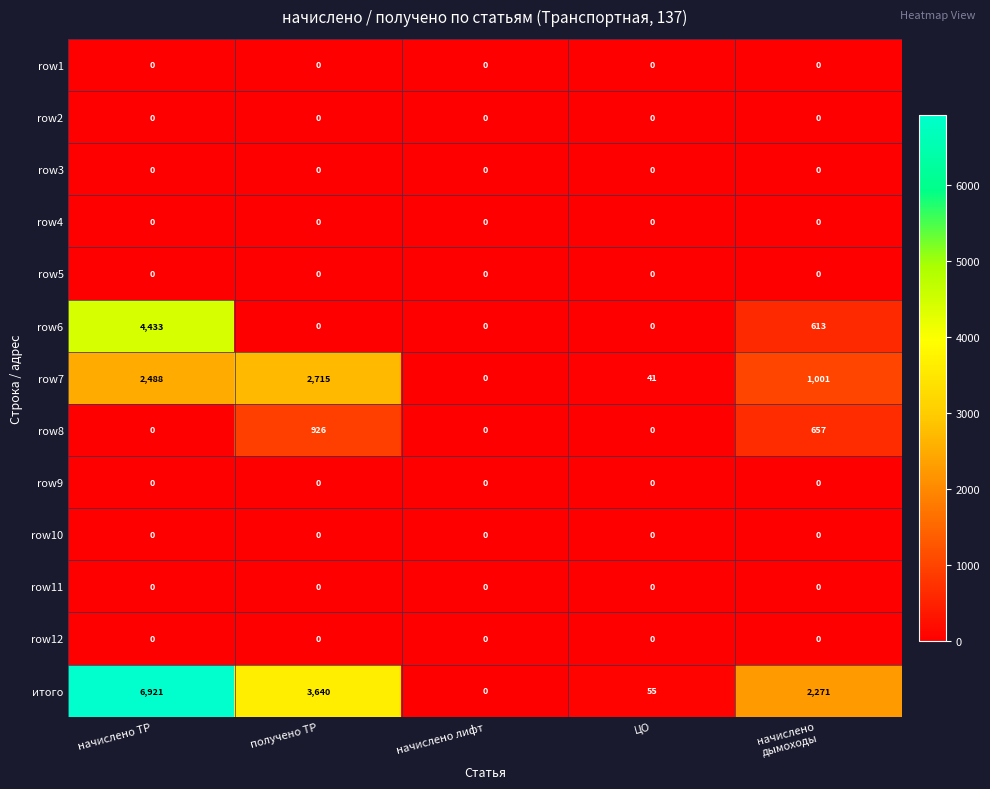

At how many categories does at least one series exceed 1592?

3